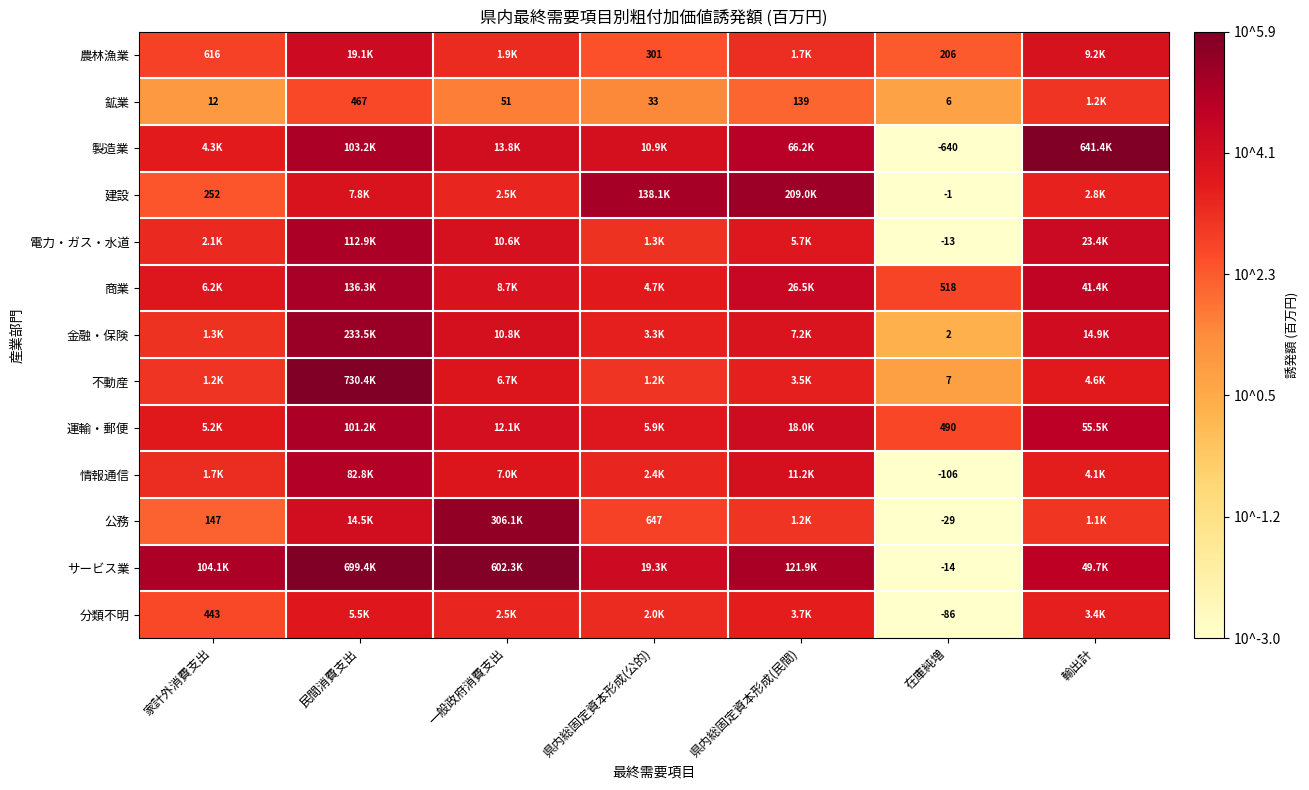

The value of 情報通信 at 県内総固定資本形成(公的) is 1.0. True or false?

False